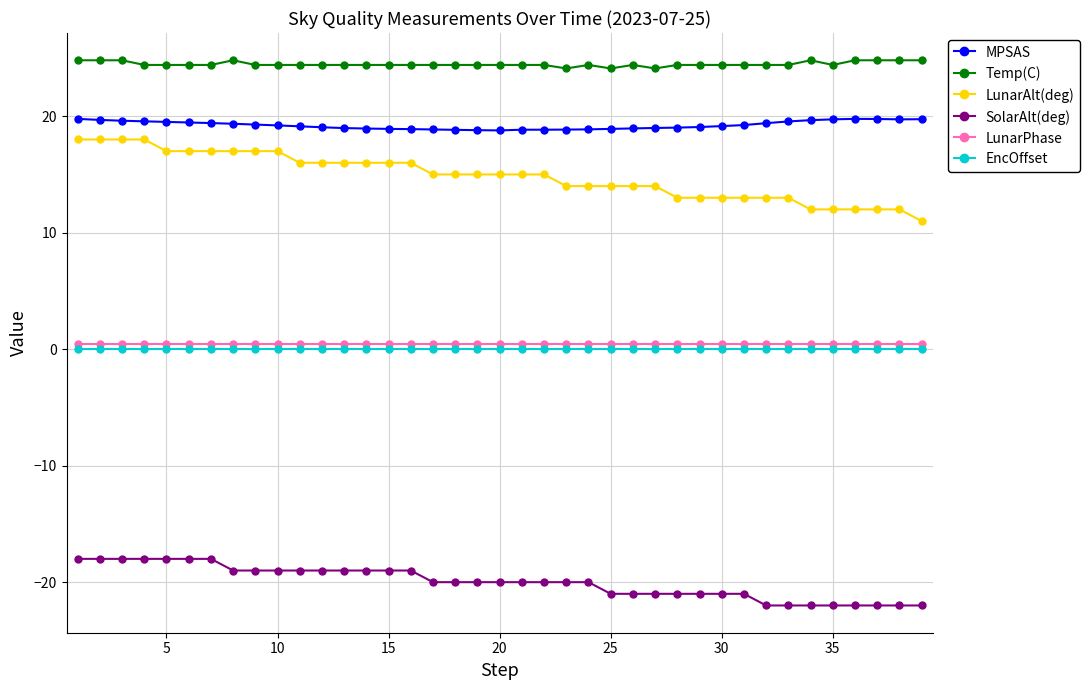

What is the value of the SolarAlt(deg) point at the 5th from the left?

-18.0